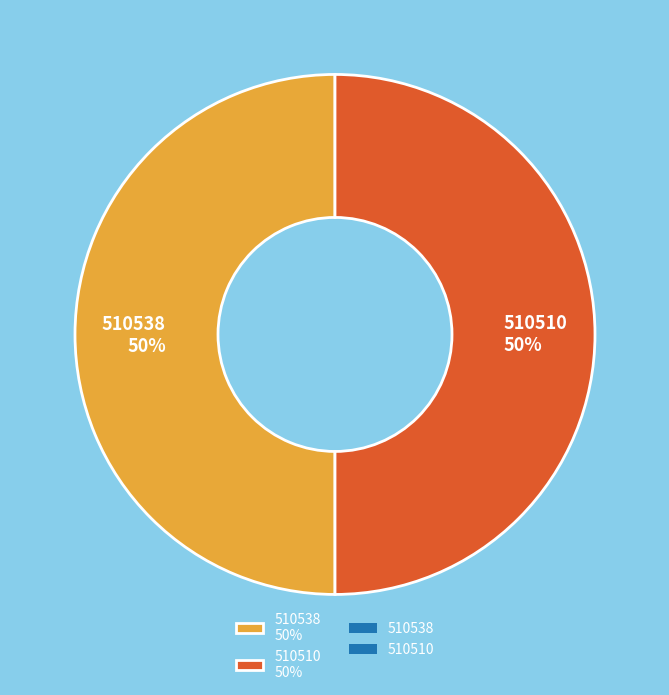

Combined, do 510538 50% and 510510 50% account for over 50%?

Yes